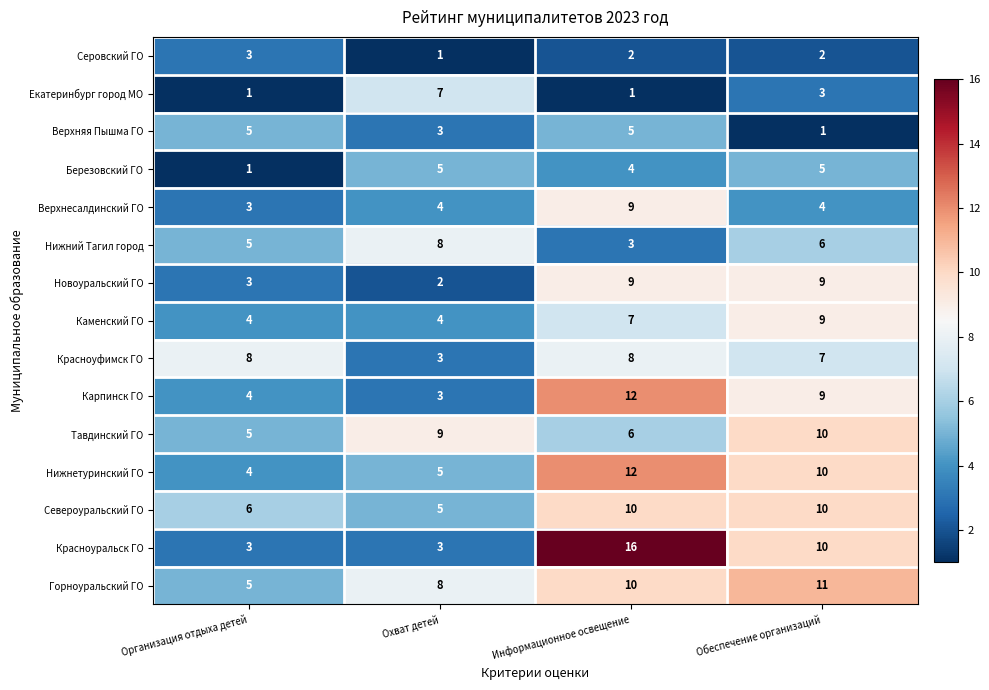

What is the minimum value shown in the chart?

1